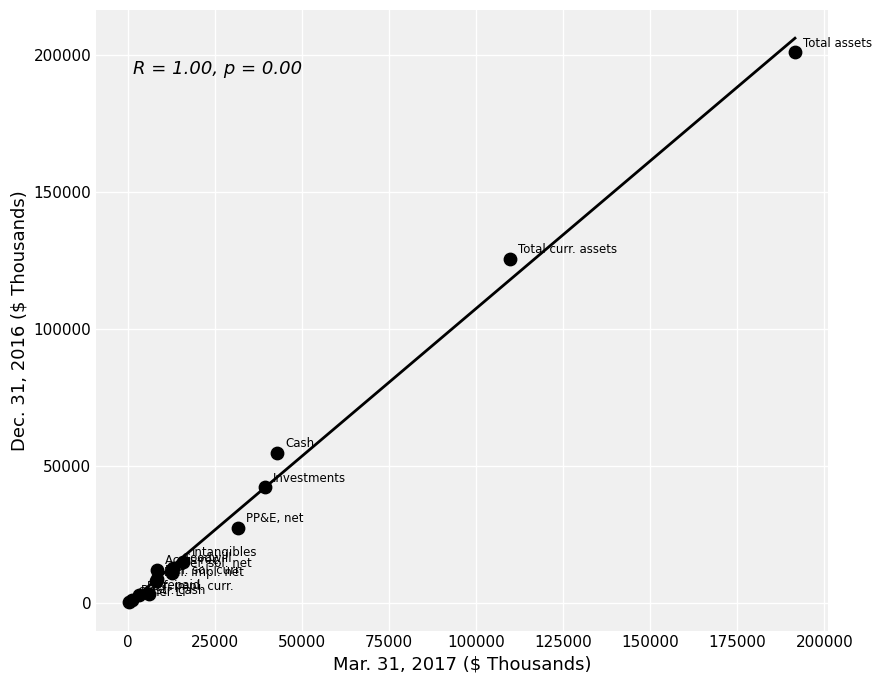

What Y value in the scatter plot is closest to 100753?

125669